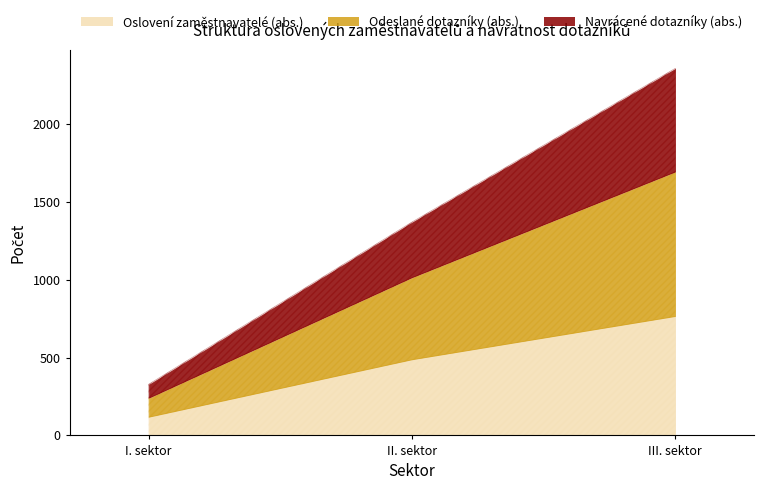

What is the sum of all Navrácené dotazníky (abs.) values?

1111